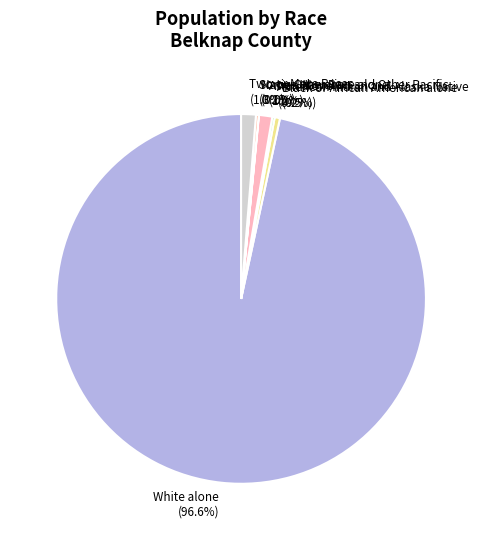

Which category has the biggest portion of the pie?

White alone